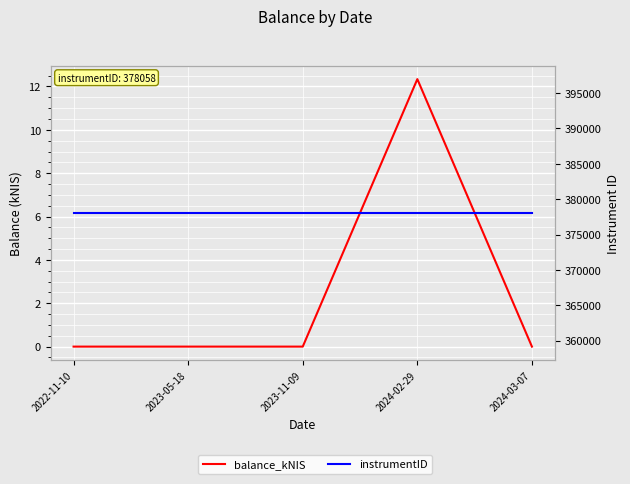

What is the average value of the balance_kNIS series?

2.5